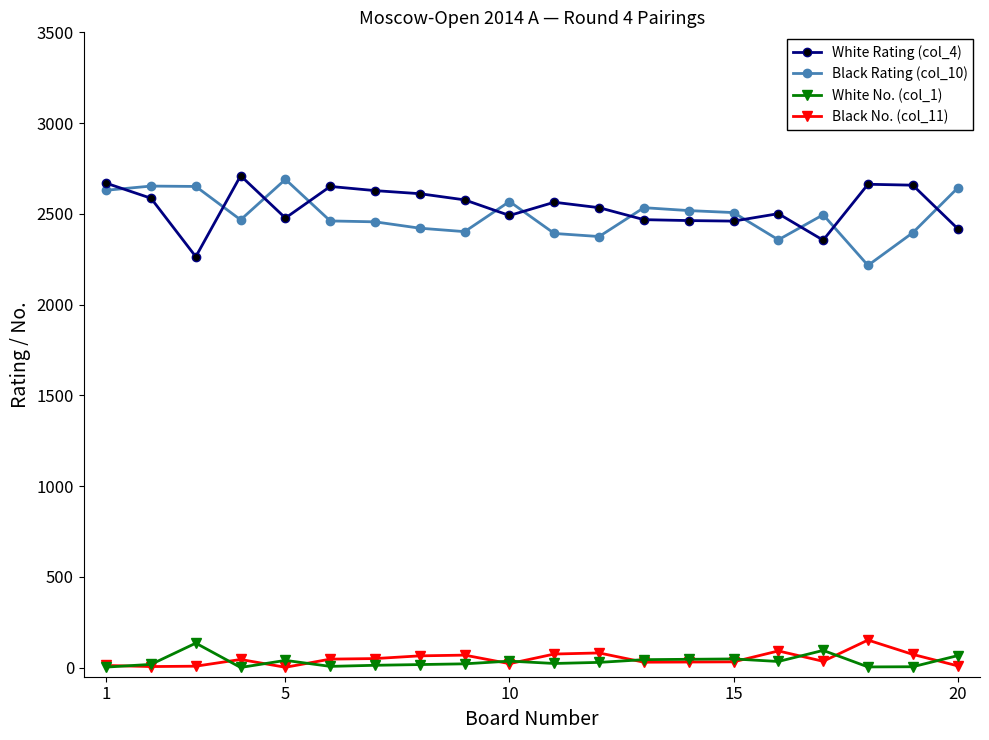

How many lines are shown in the chart?

4